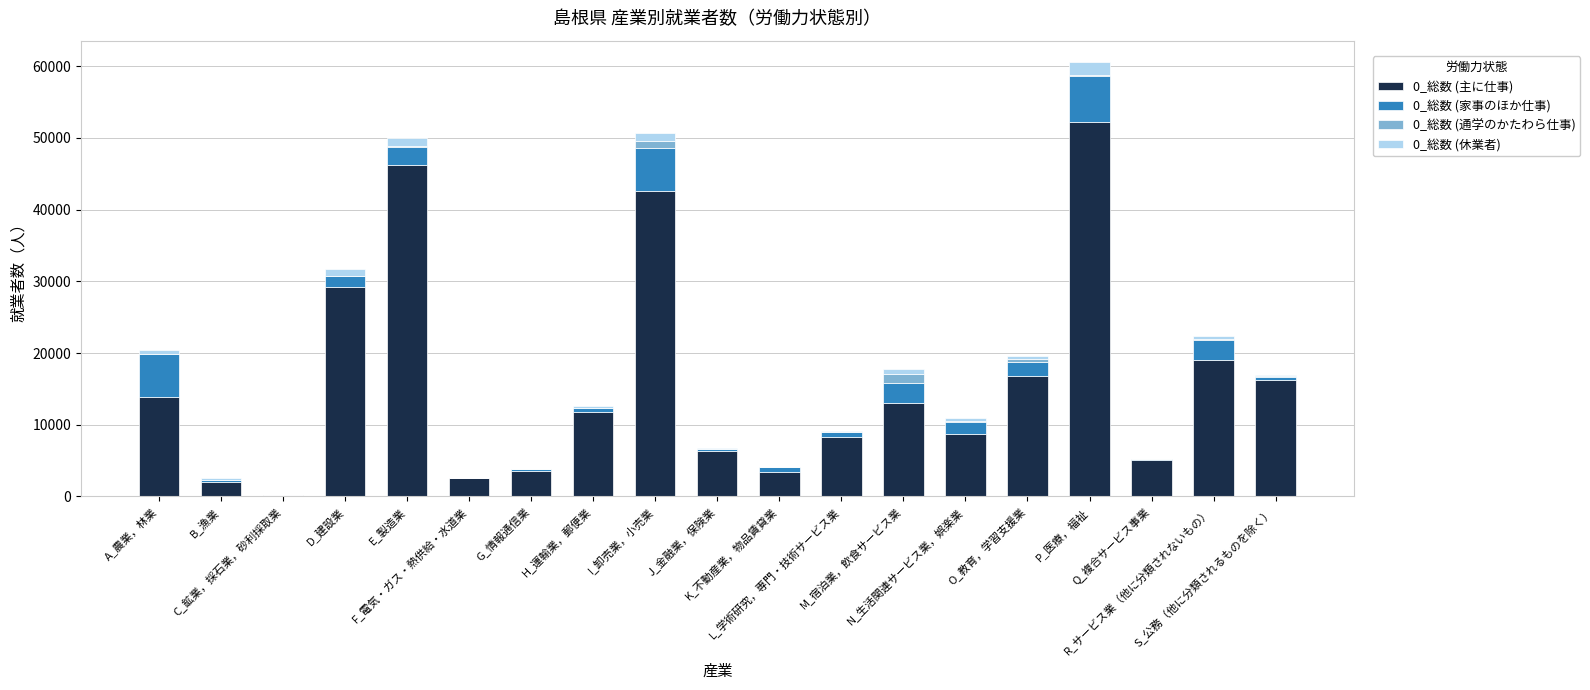

List the series in order of their peak value, lowest first.

0_総数 (通学のかたわら仕事), 0_総数 (休業者), 0_総数 (家事のほか仕事), 0_総数 (主に仕事)